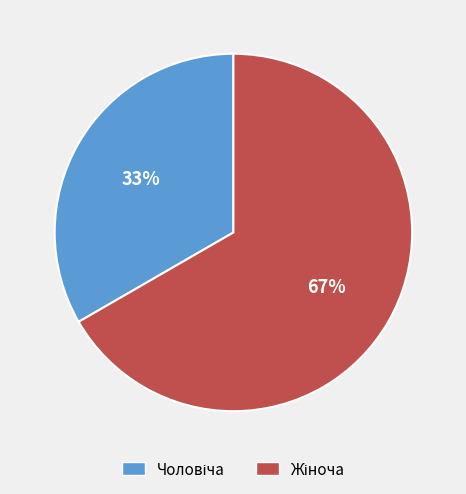

To the nearest percent, what is the average slice percentage?

50%